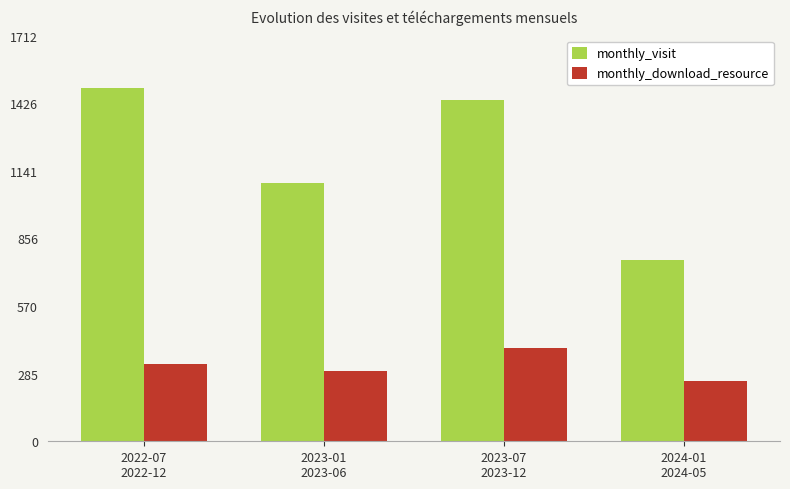

What is the spread (max minus min) of values at 2023-01
2023-06?

794